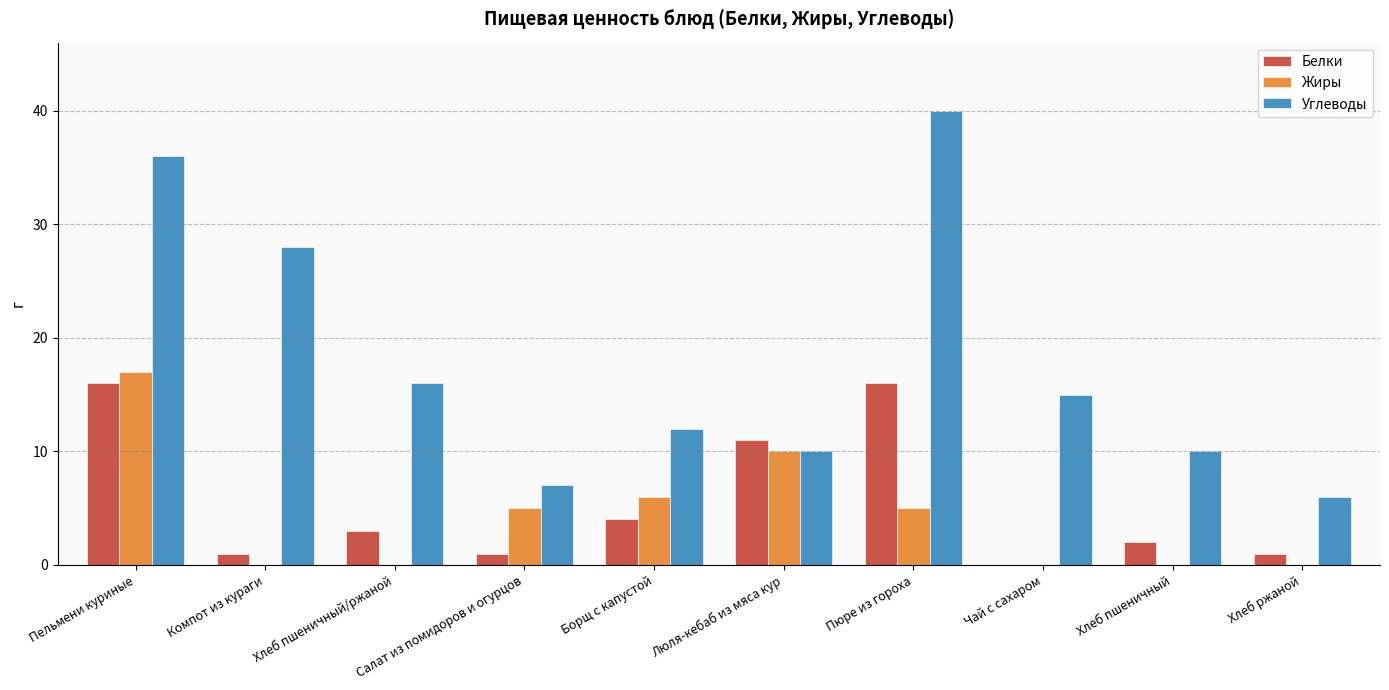

At which category does the chart reach its peak across all series?

Пюре из гороха